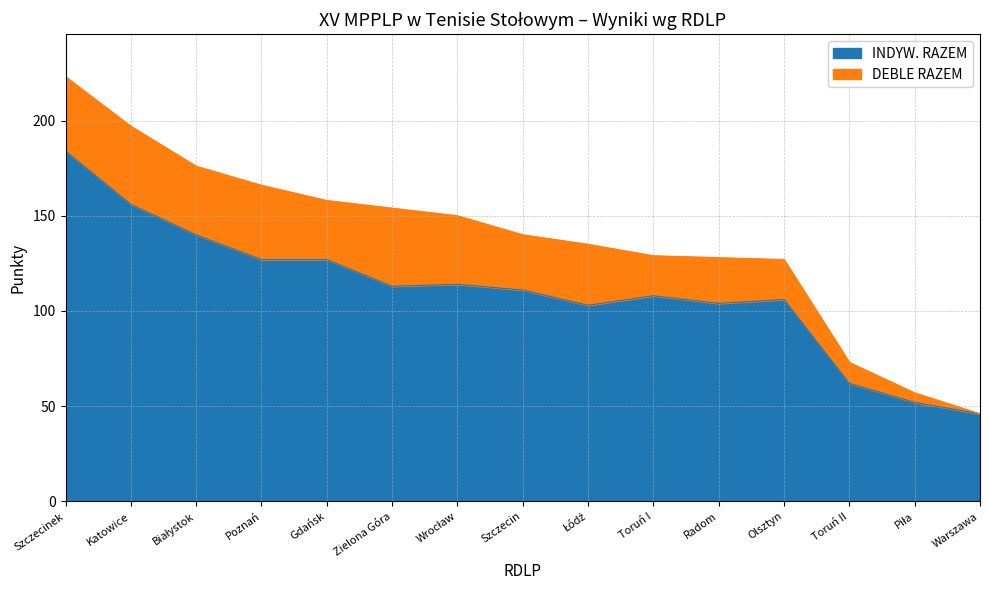

At which category is the sum across all series the highest?

Szczecinek